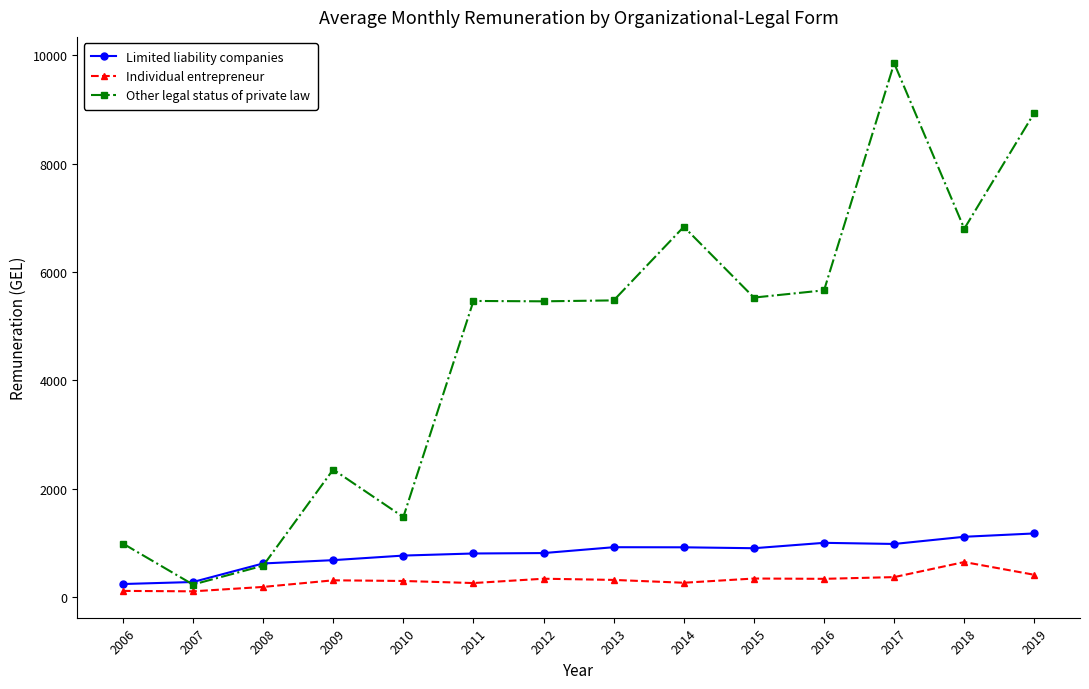

What is the value of the Other legal status of private law point at the 4th from the left?

2358.3